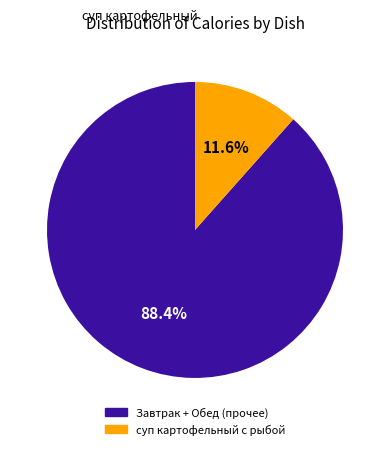

To the nearest percent, what is the difference between the largest and smallest slice percentages?

77%